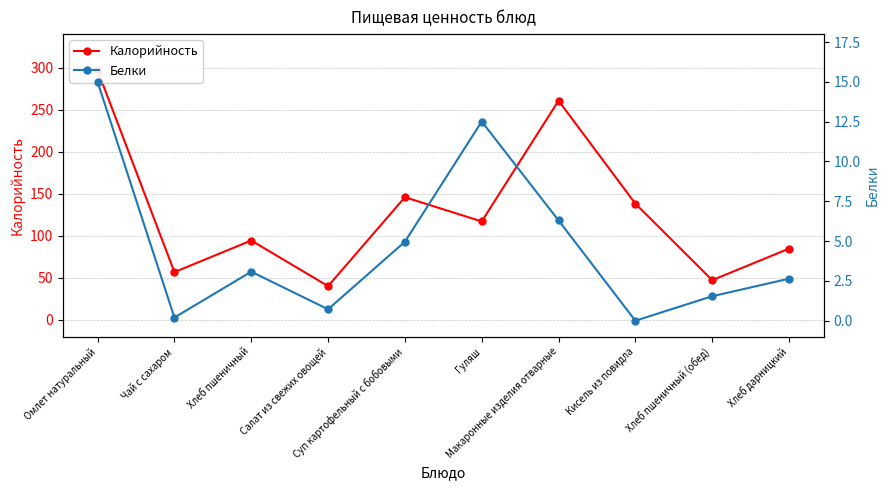

How many interior local peaks does the Белки series have?

2